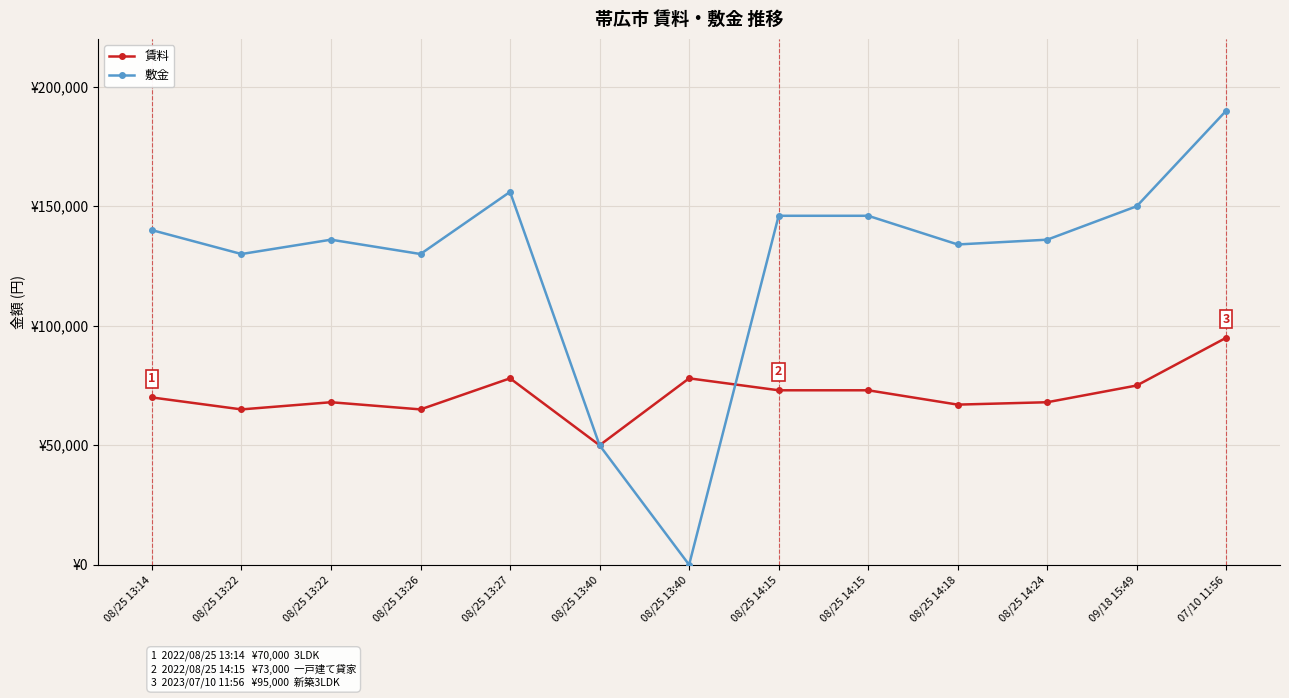

At how many categories does at least one series exceed 119398?

11